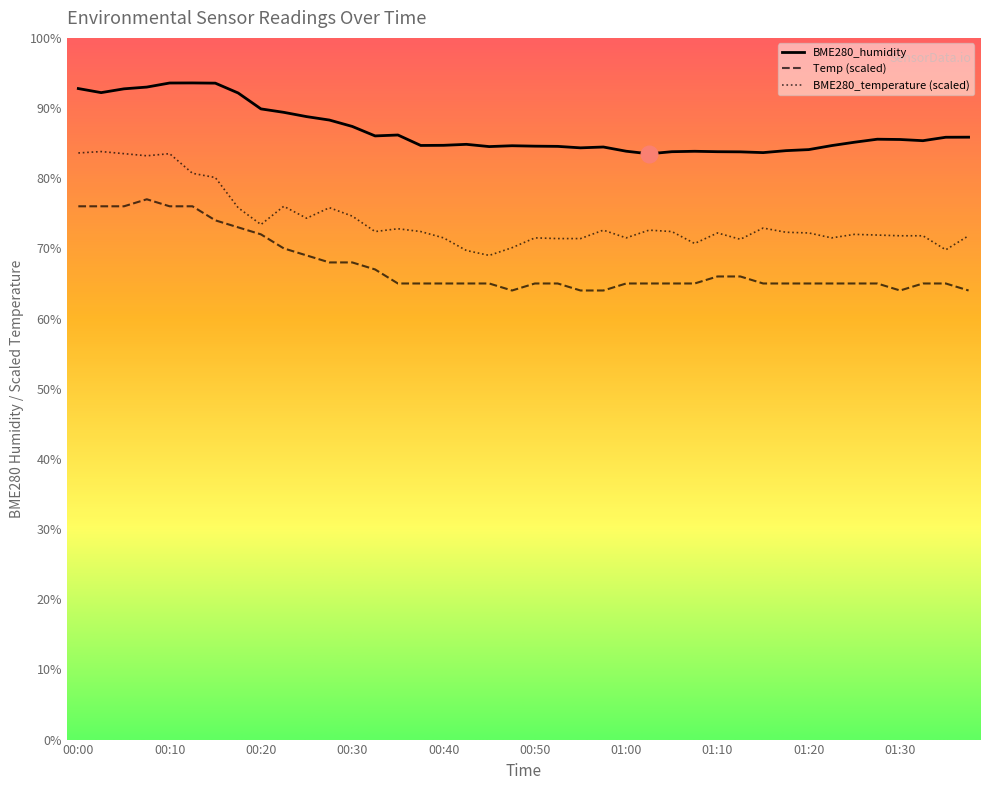

Which series has the largest total across all categories?

BME280_humidity